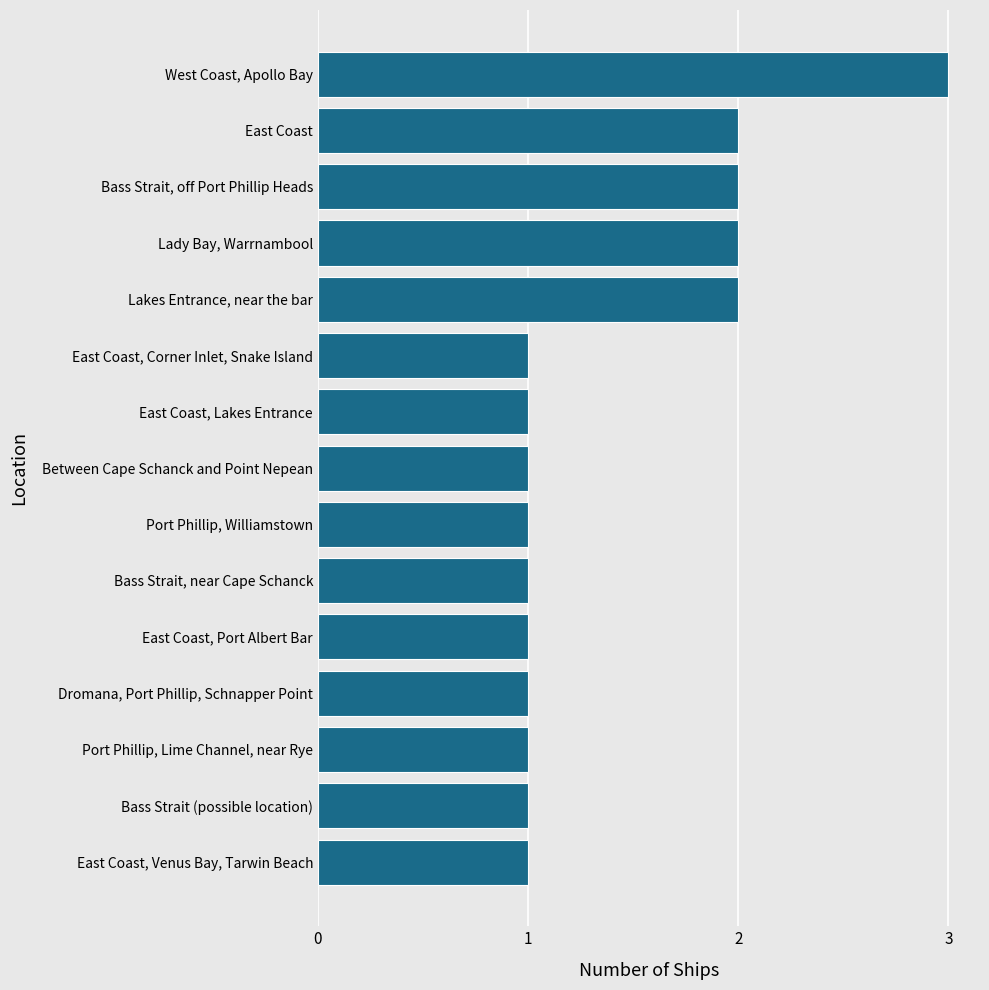

What is the difference between the second highest and minimum values?

1